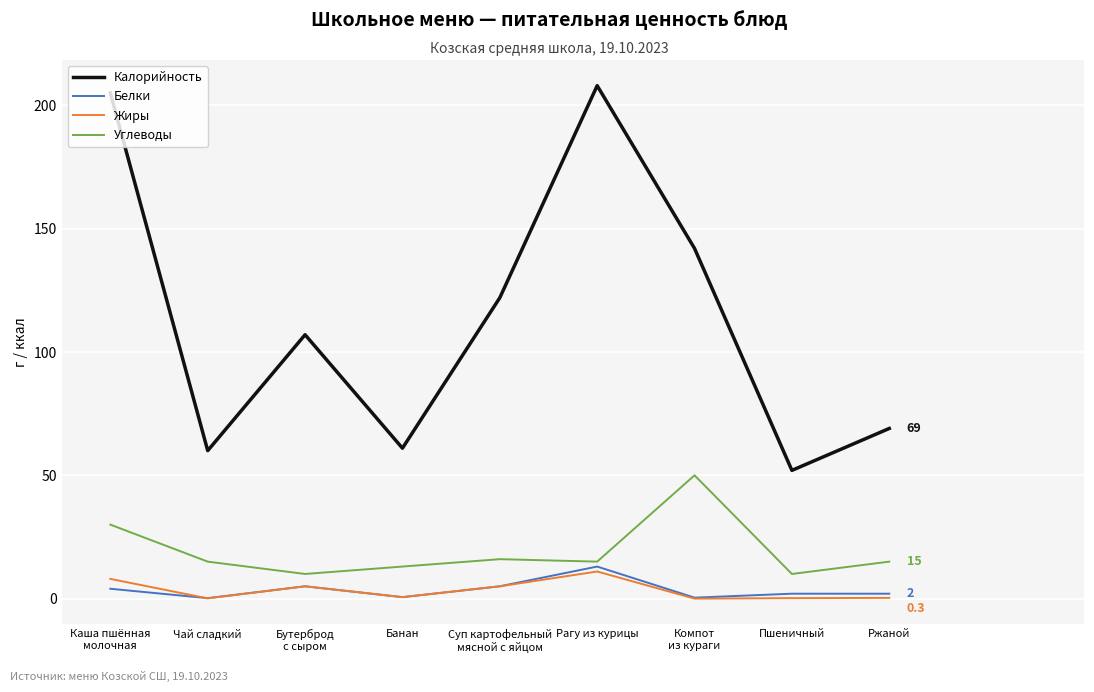

What are all the series names shown in the legend?

Калорийность, Белки, Жиры, Углеводы